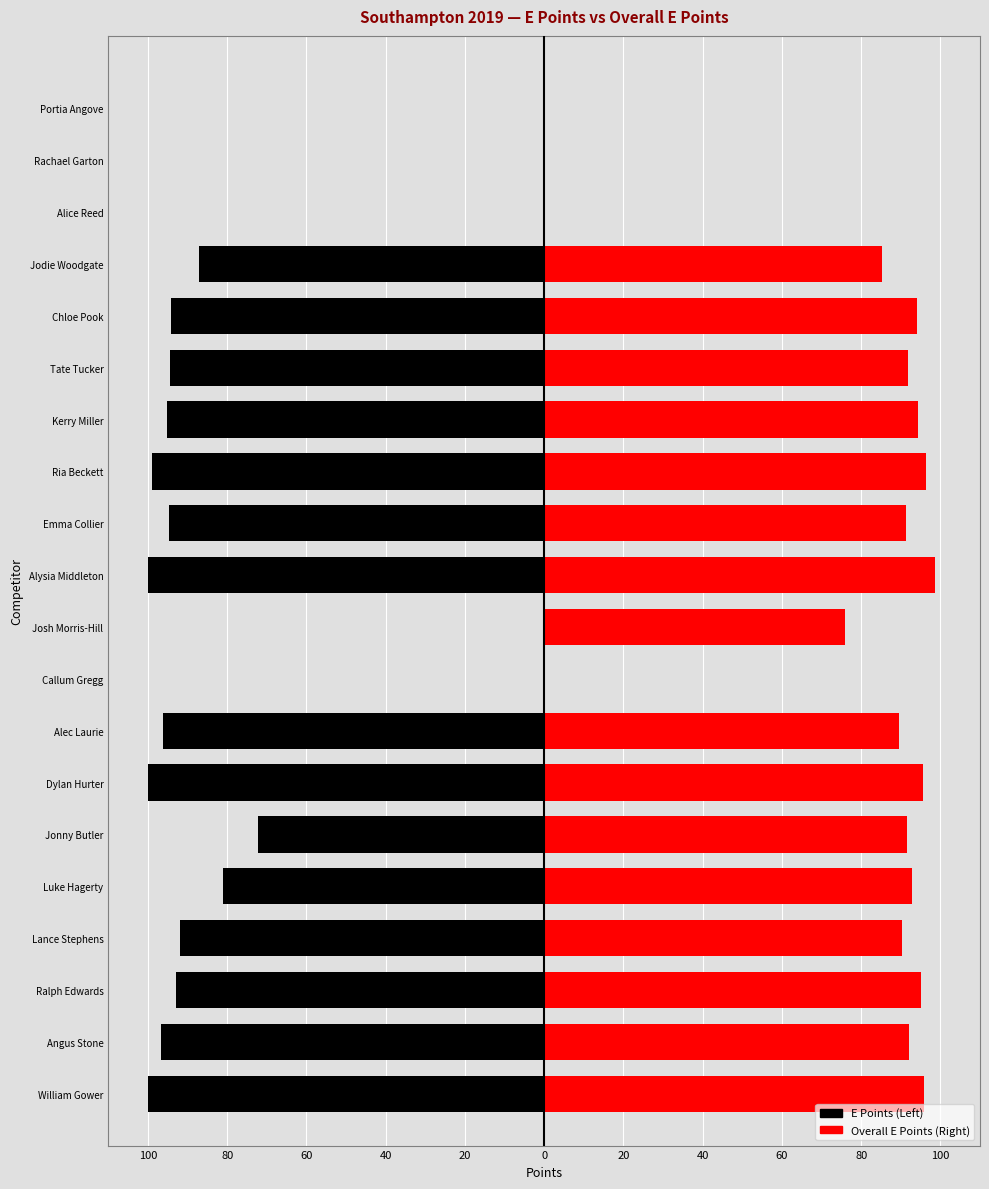

Which series changed the most between Ralph Edwards and Lance Stephens?

Overall E Points (Right)